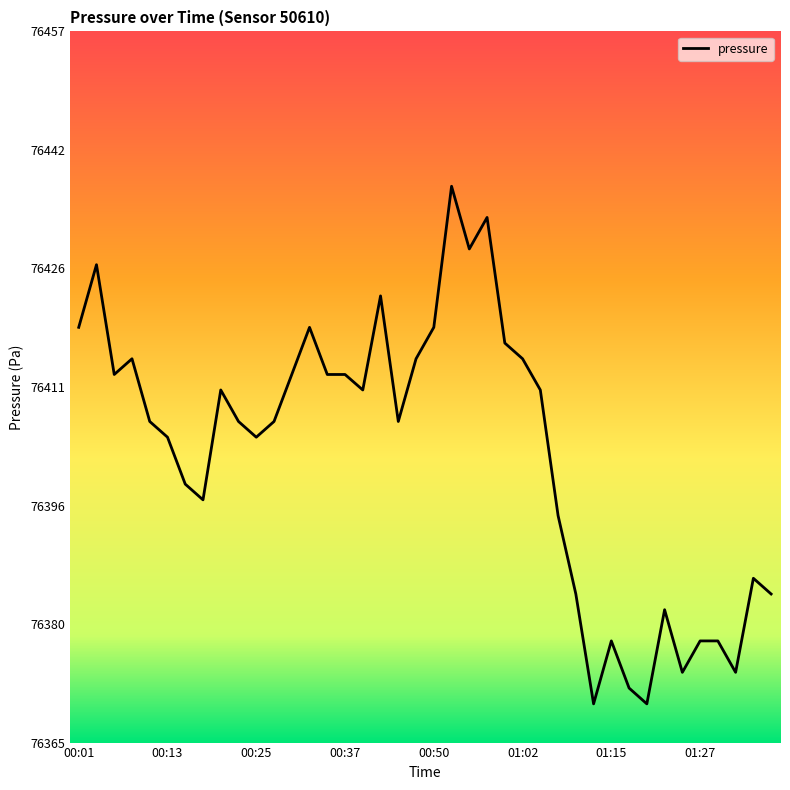

What is the smallest value displayed?

76370.1